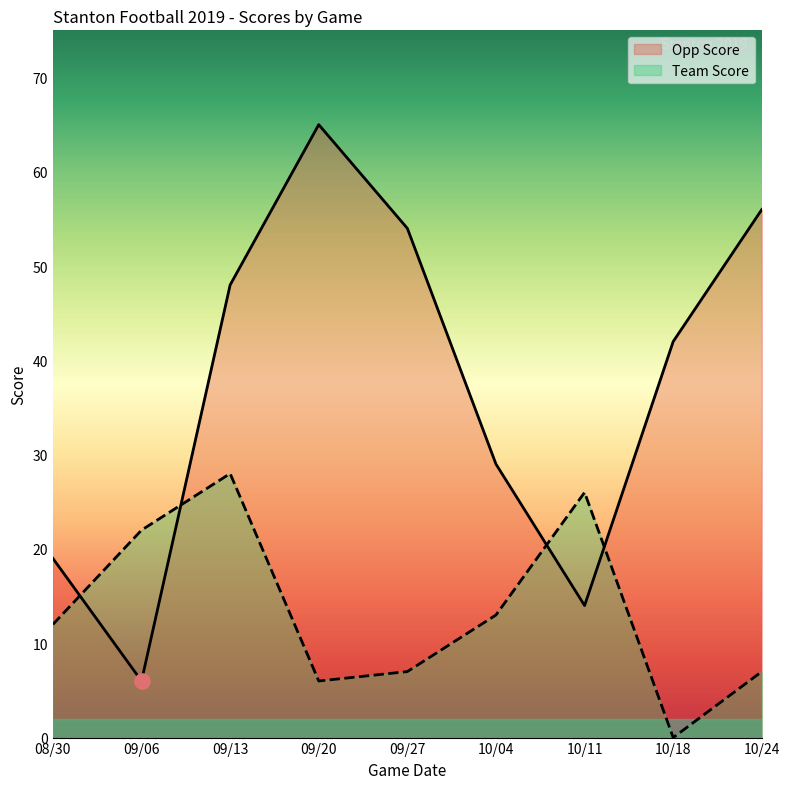

Which series has the largest total across all categories?

Opp Score